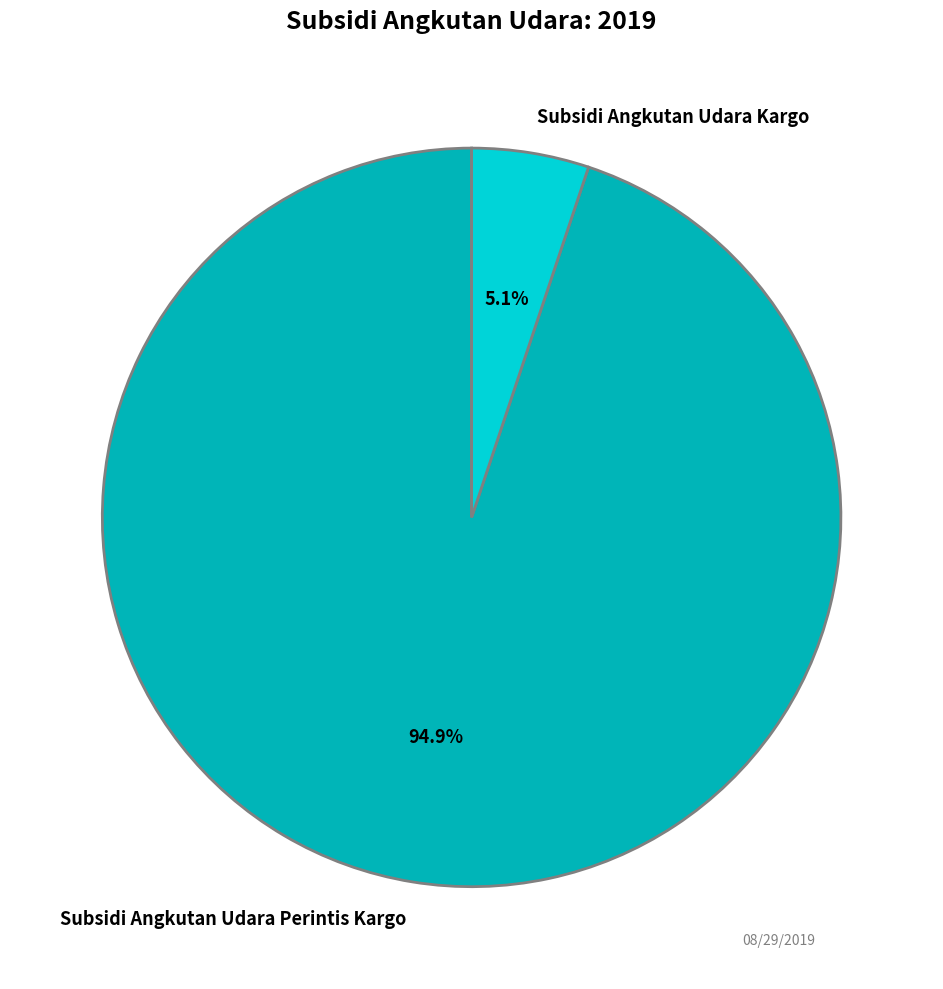

To the nearest percent, what is the average slice percentage?

50%